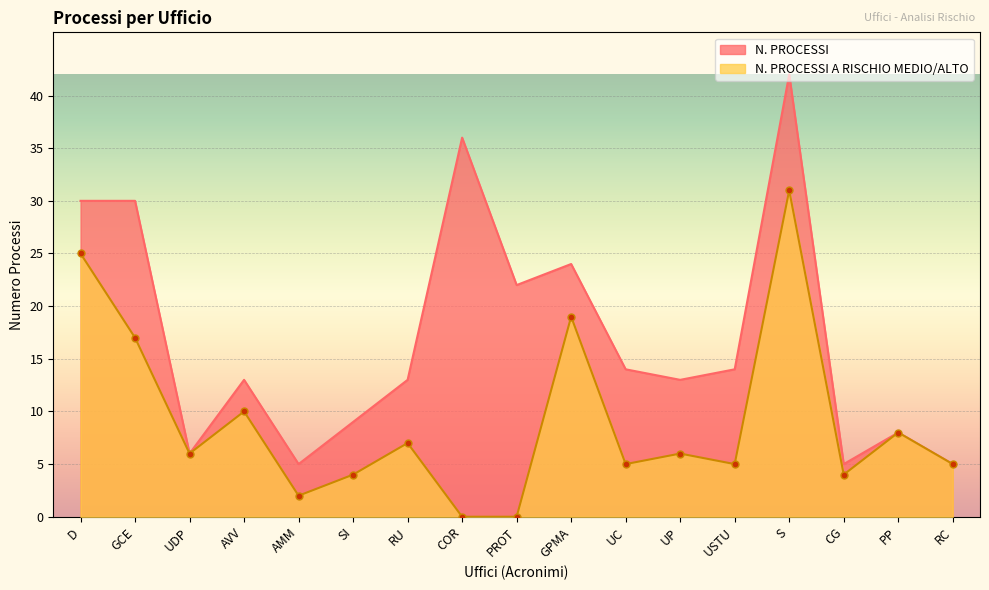

What is the value of the N. PROCESSI point at the 12th from the left?

13